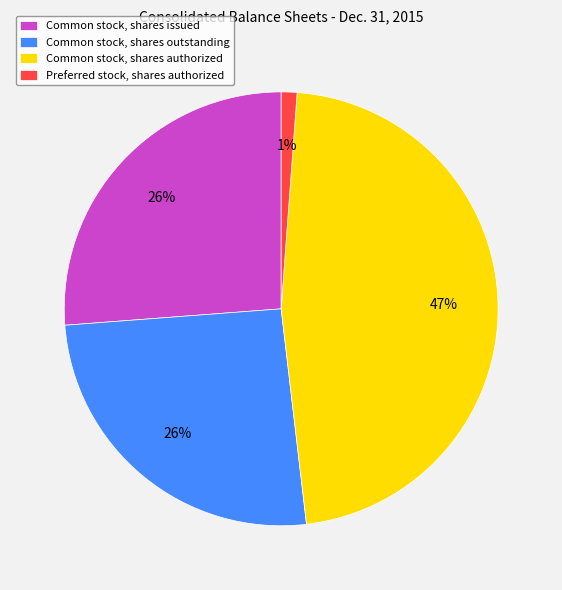

Between Common stock, shares authorized and Common stock, shares outstanding, which is larger?

Common stock, shares authorized